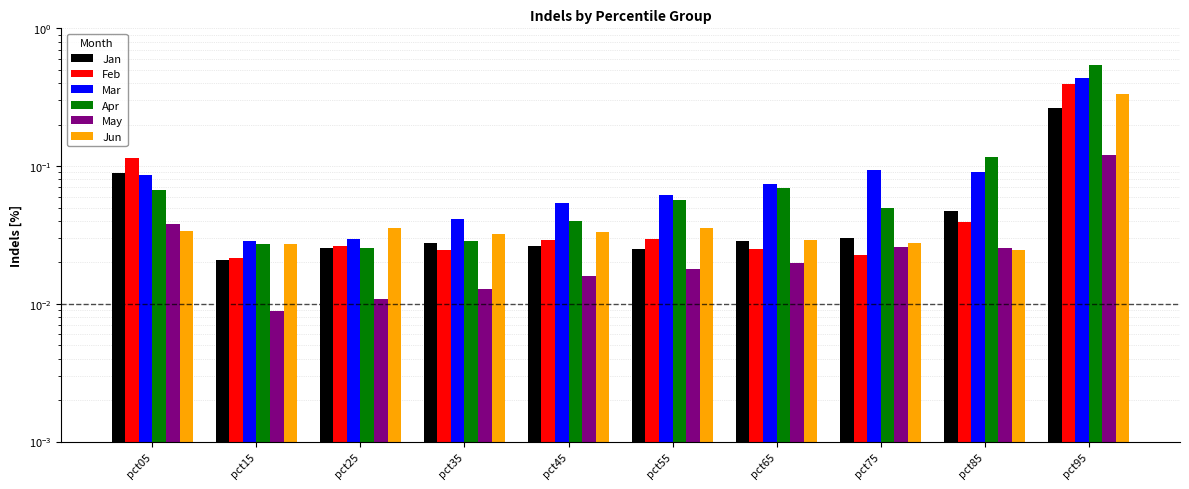

At which category is the sum across all series the highest?

pct95